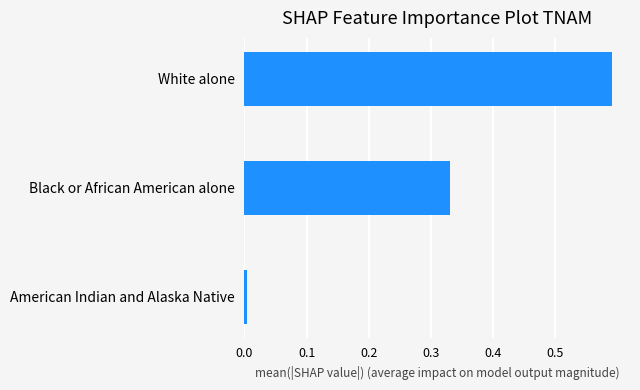

Rank the categories by value from highest to lowest.

White alone, Black or African American alone, American Indian and Alaska Native